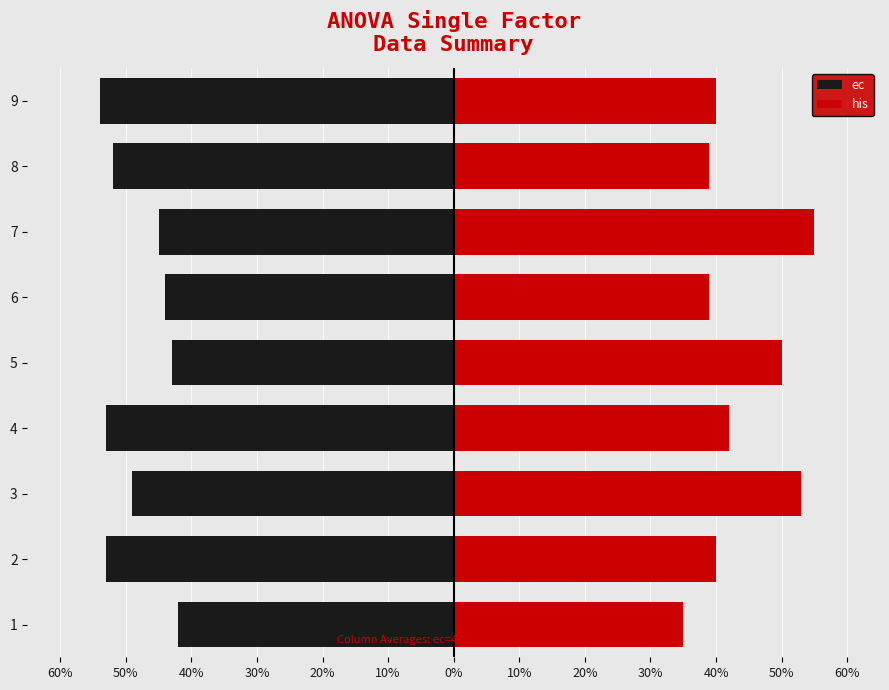

Reading left to right, transcribe all the data shown in this chart.

ec: -42	-53	-49	-53	-43	-44	-45	-52	-54
his: 35	40	53	42	50	39	55	39	40